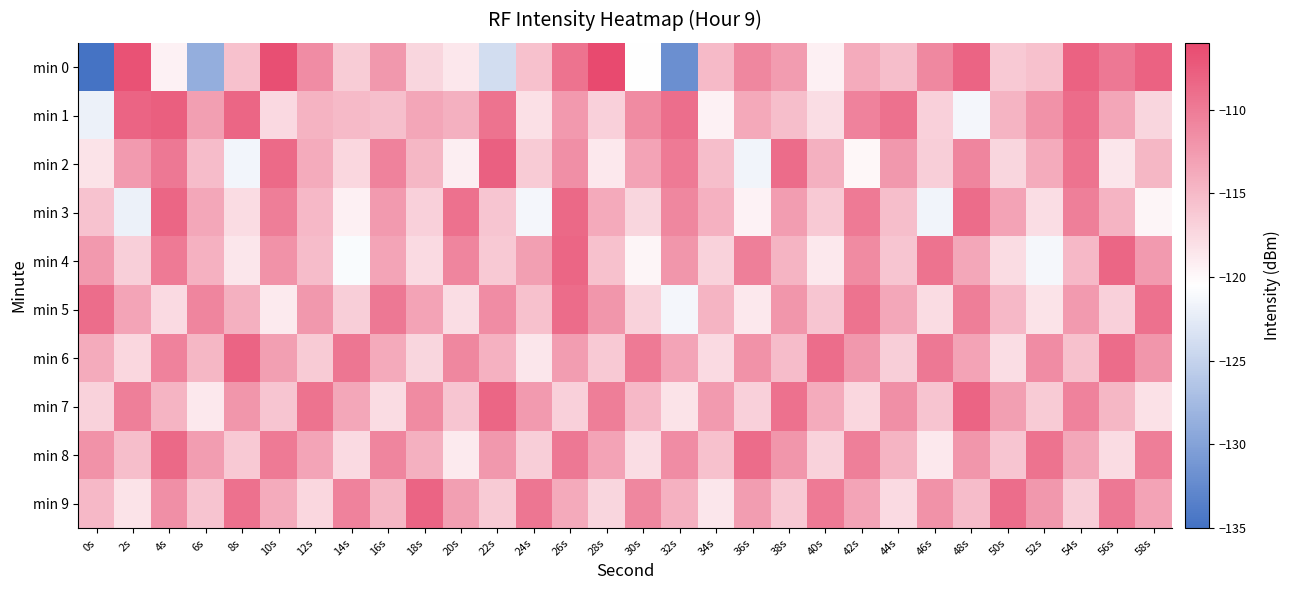

What is the spread (max minus min) of values at 10s?

12.3